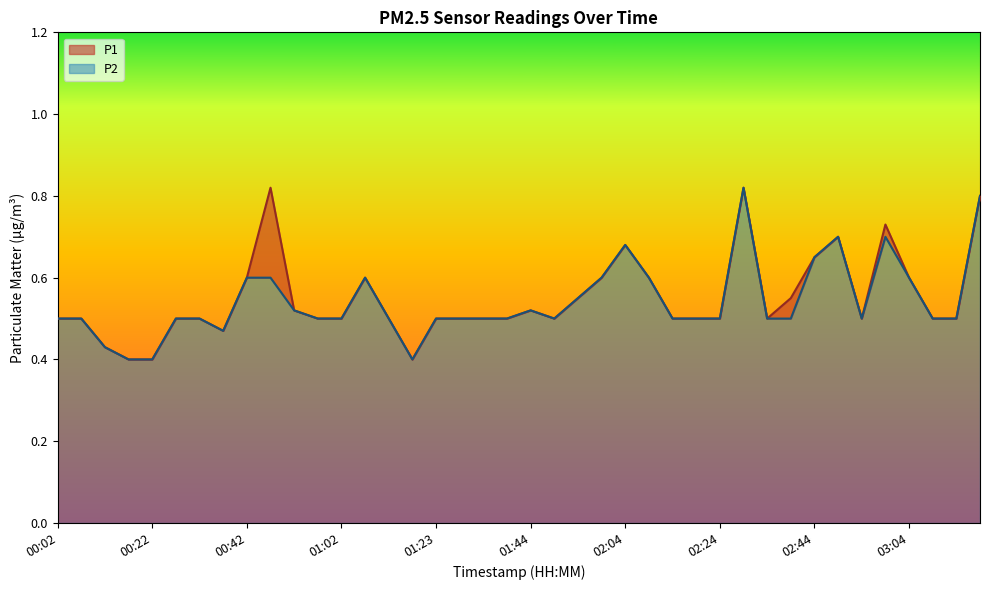

Is it true that P2 equals 0.7 at 02:49?

True